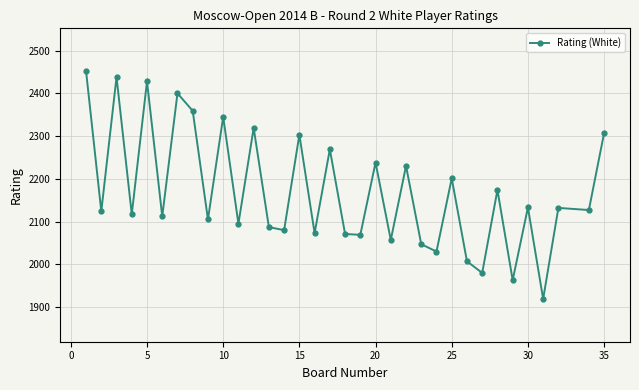

What is the value of the 14th point from the left?

2080